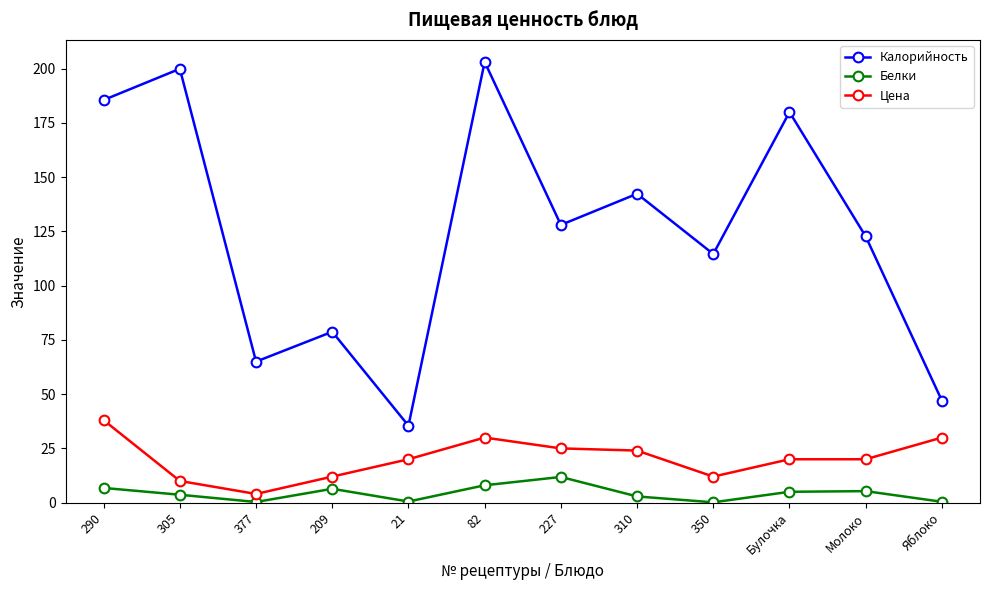

What is the sum of all Цена values?

245.0